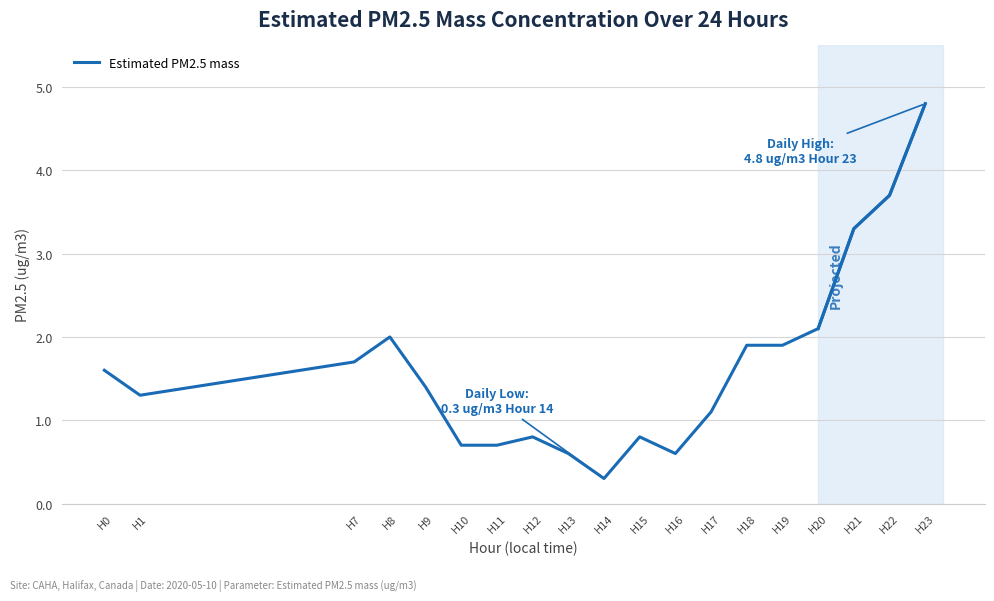

Where does the data first go above 1?

H0